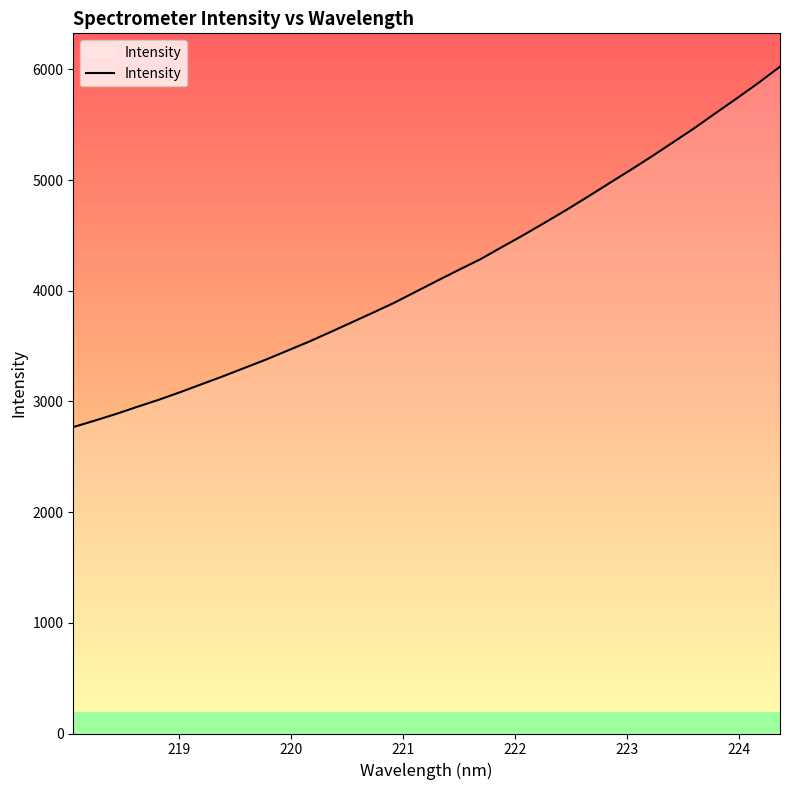

What is the maximum value shown in the chart?

6024.3